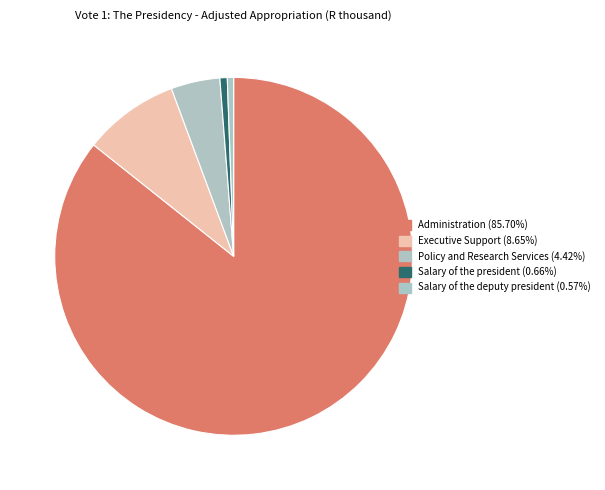

Count the number of slices in the pie.

5